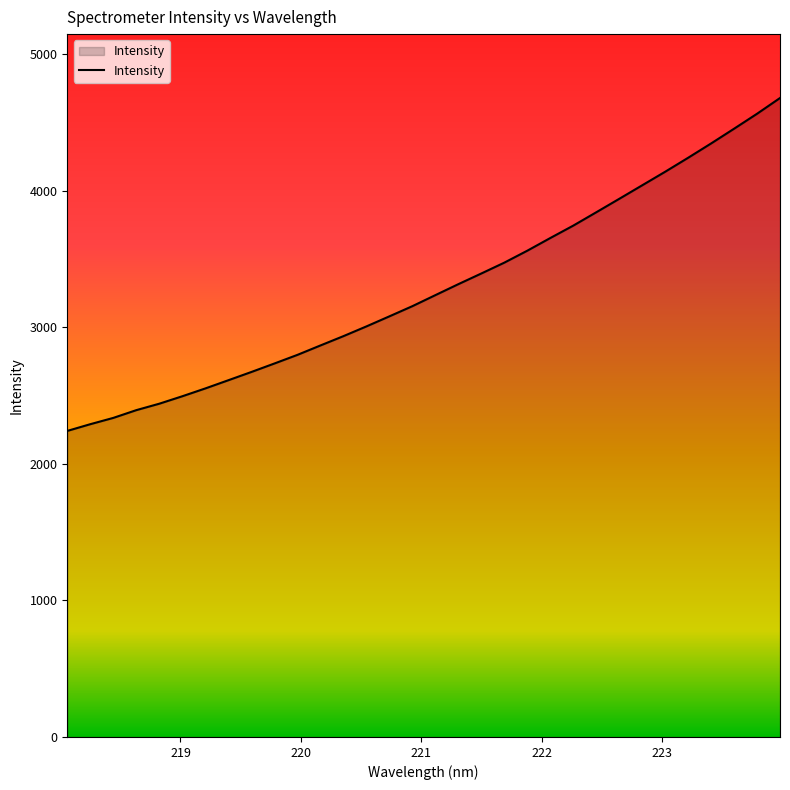

True or false: the data has more than 0 interior local peaks.

False